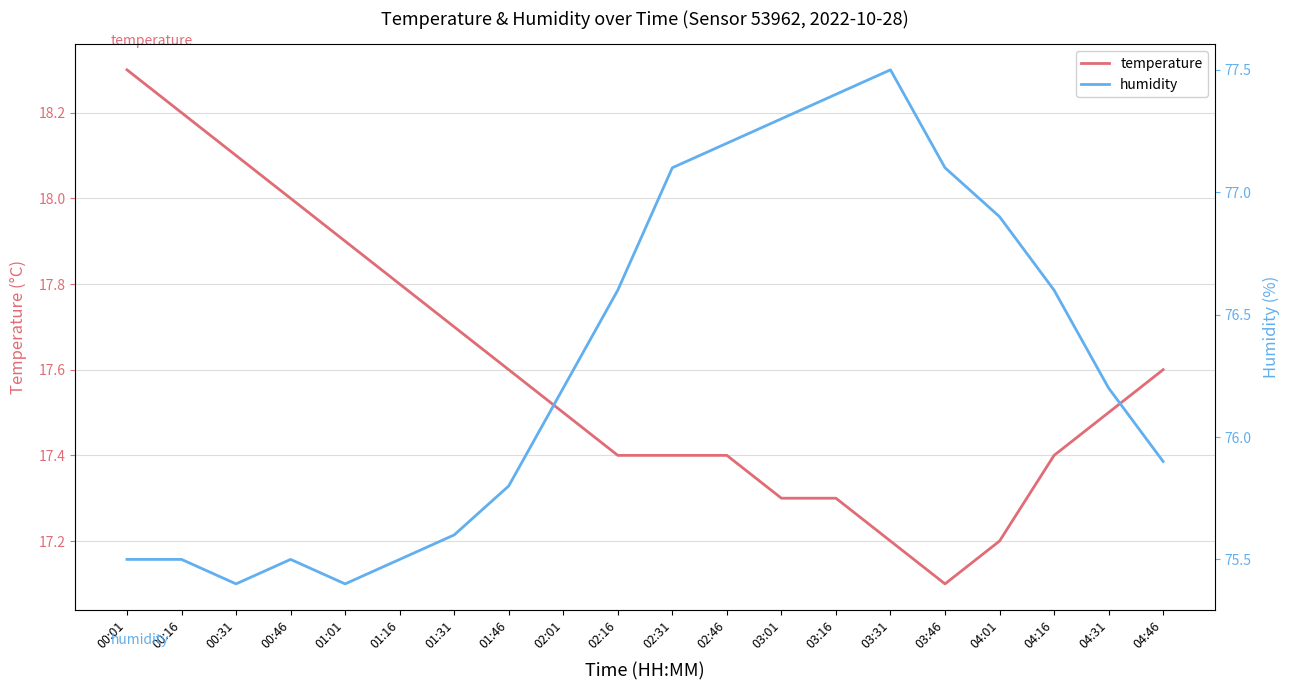

What is the maximum value shown in the chart?

77.5